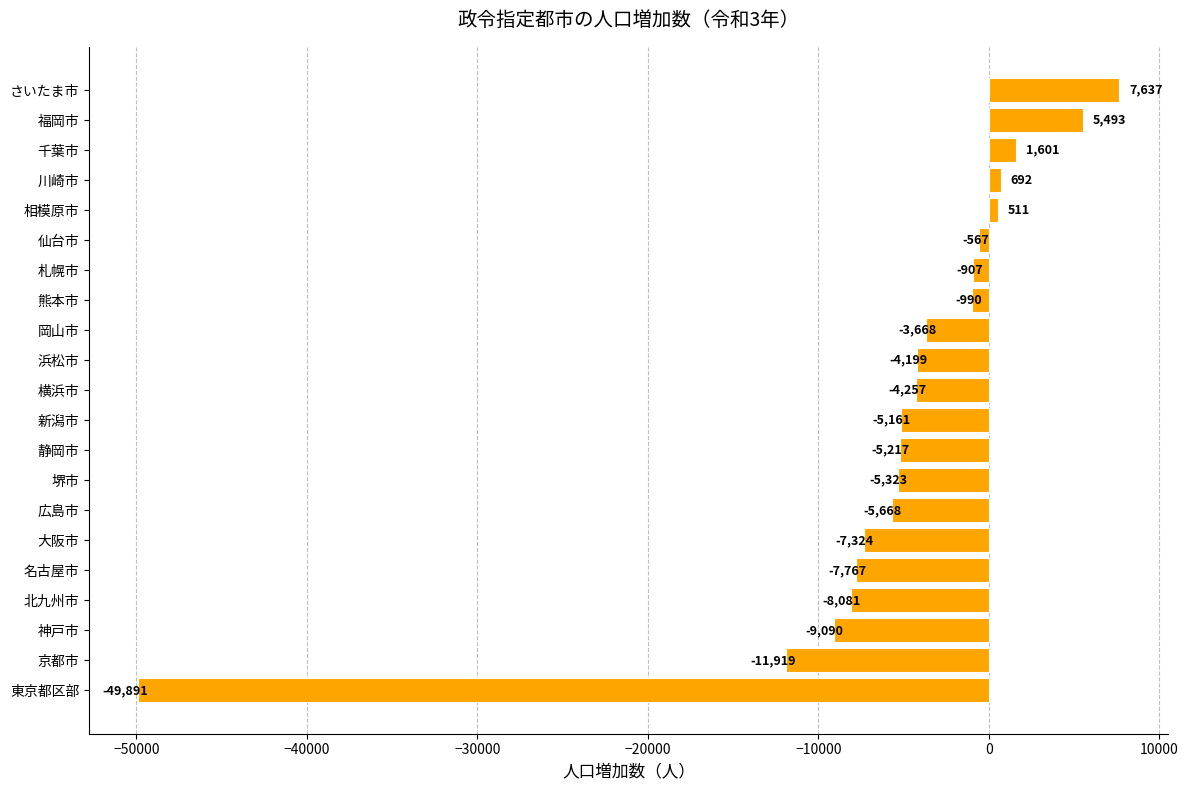

What is the smallest value displayed?

-49891